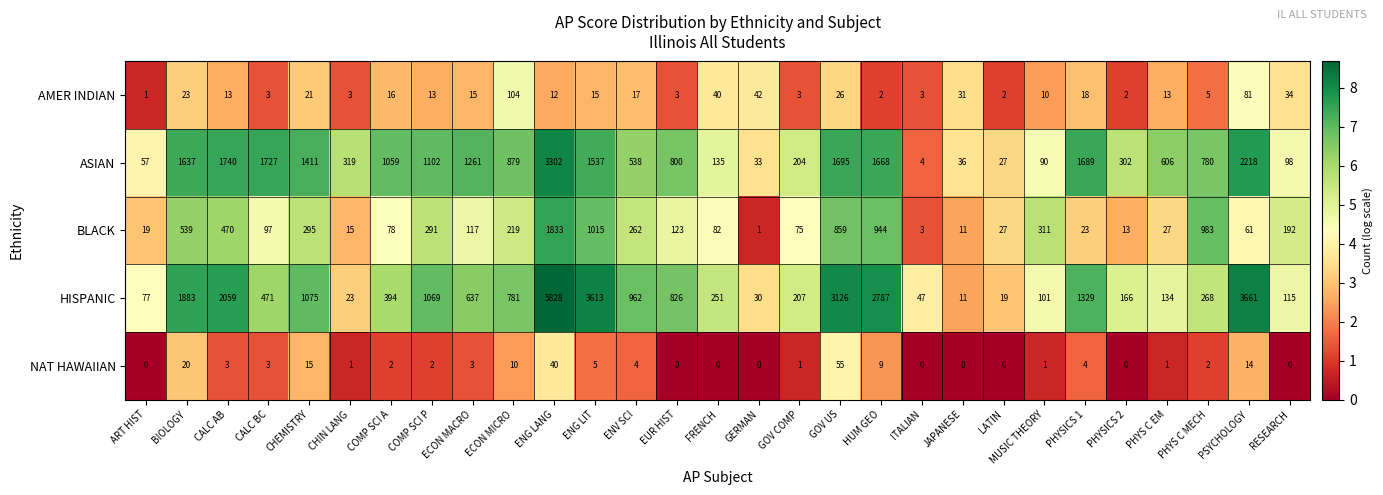

True or false: HISPANIC has a value of 5990 at ENG LIT.

False